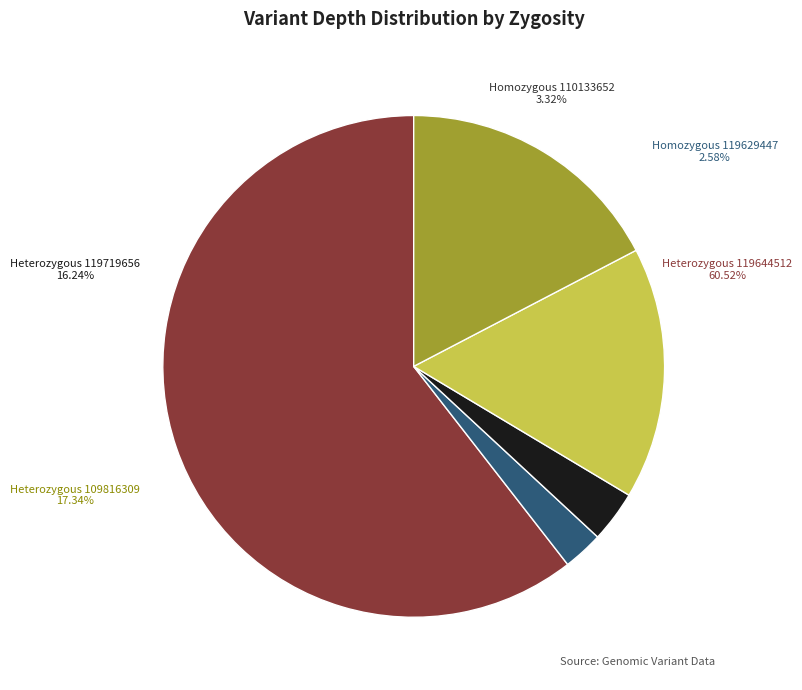

Is it true that homozygous (119629447) is 1% of the pie?

False